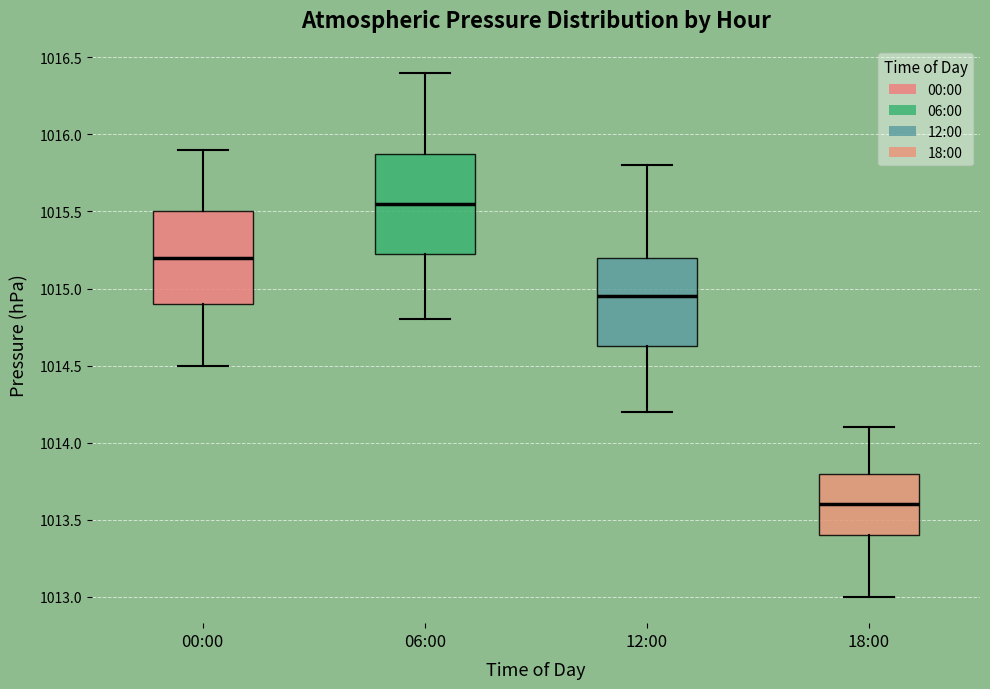

Where does the upper whisker of the box for 00:00 end on the y-axis? The values are not printed on the chart, so give them approximately, as read against the axis.

1015.90